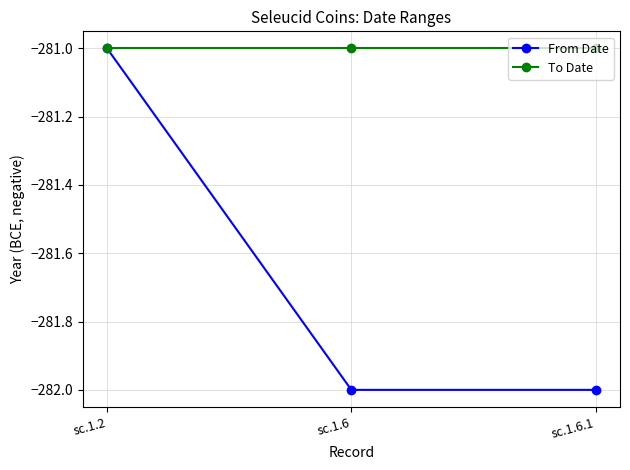

Is it true that To Date equals -281 at sc.1.6?

True